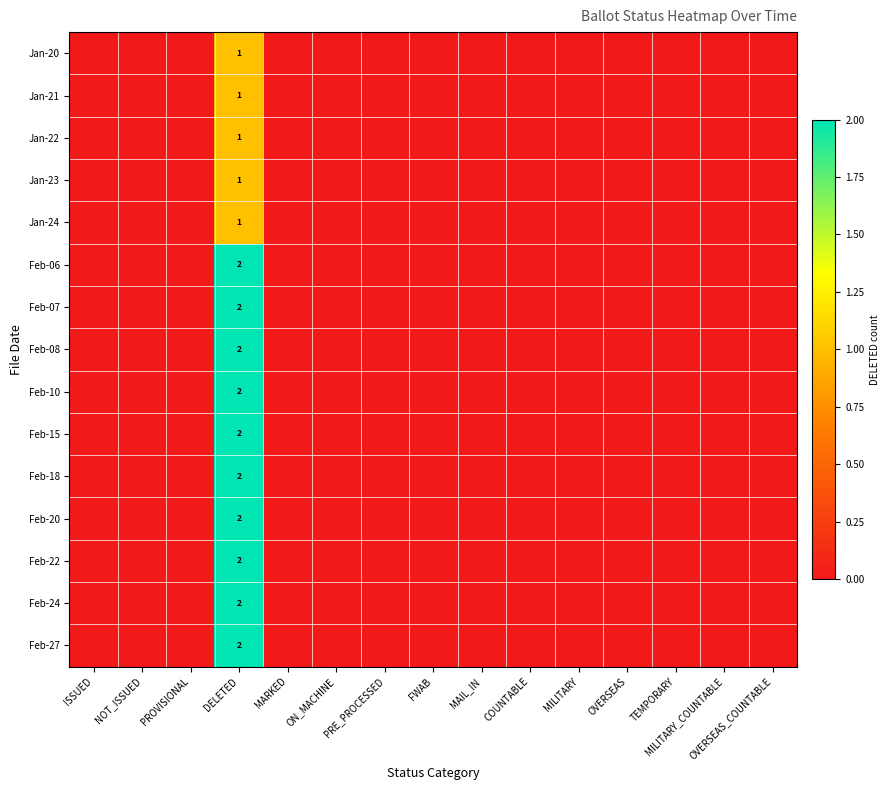

How many values in the Feb-27 series exceed 0?

1